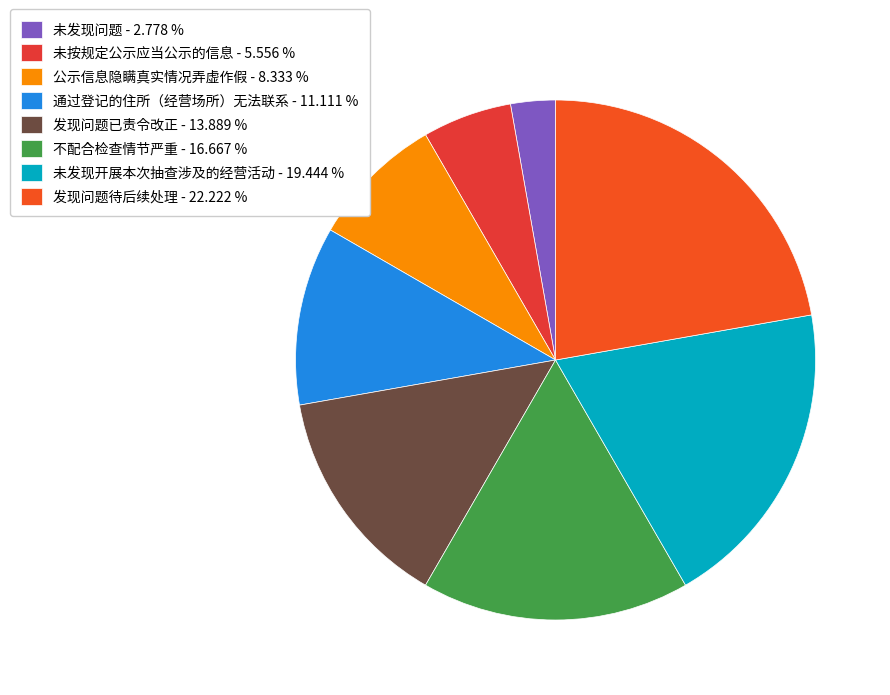

How many segments does this pie chart have?

8